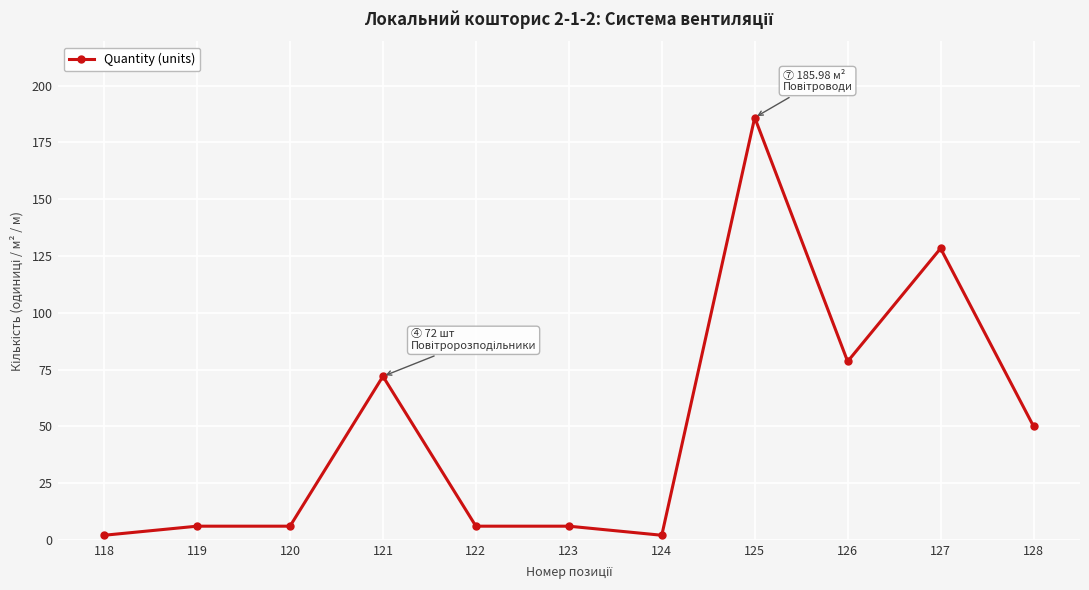

True or false: the data has more than 1 interior local peaks.

True